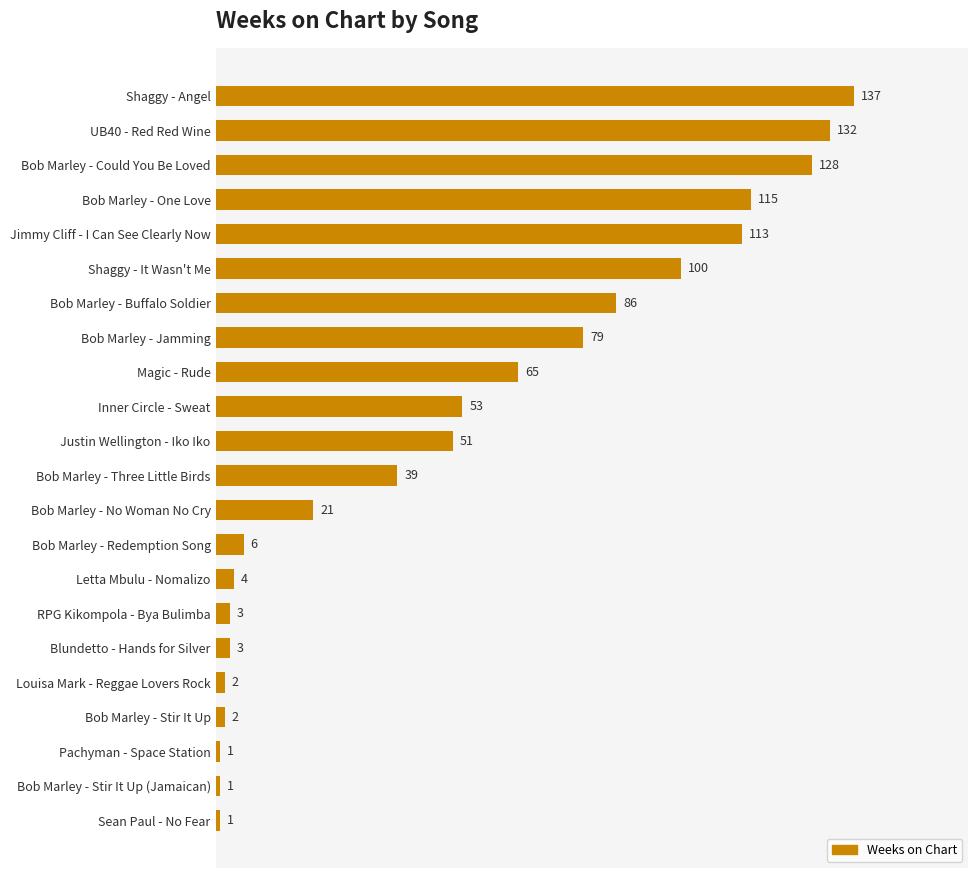

Reading bottom to top, what are all the values shown in this chart?

1	1	1	2	2	3	3	4	6	21	39	51	53	65	79	86	100	113	115	128	132	137